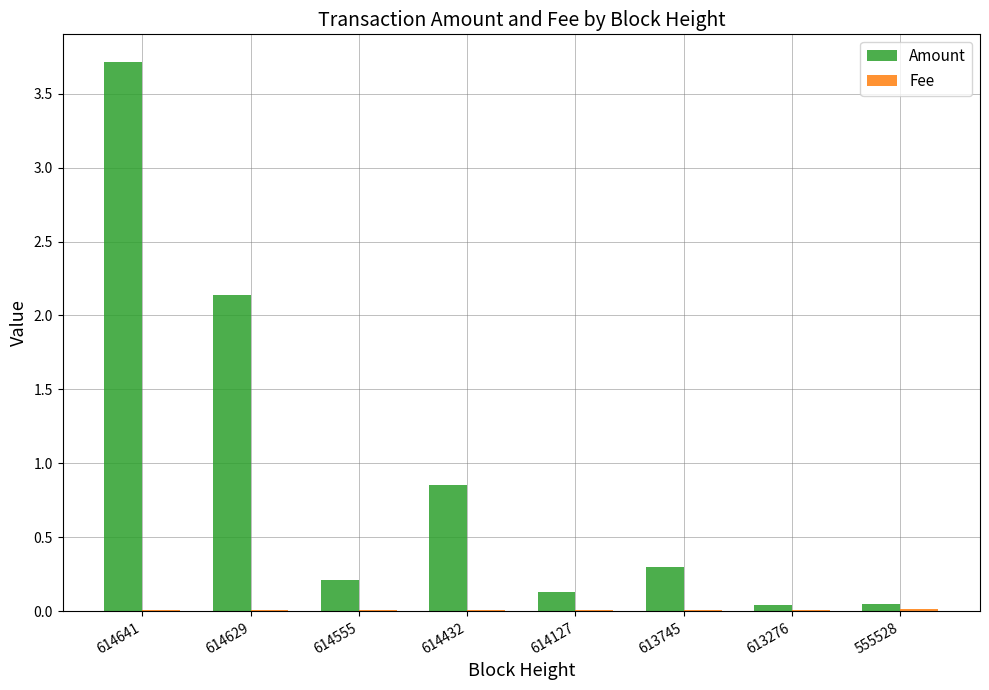

The value of Amount at 614555 is 0.2. True or false?

True